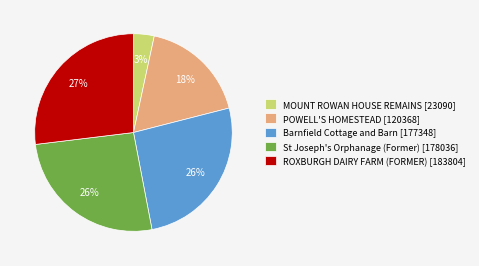

Is it true that St Joseph's Orphanage (Former) is 33% of the pie?

False